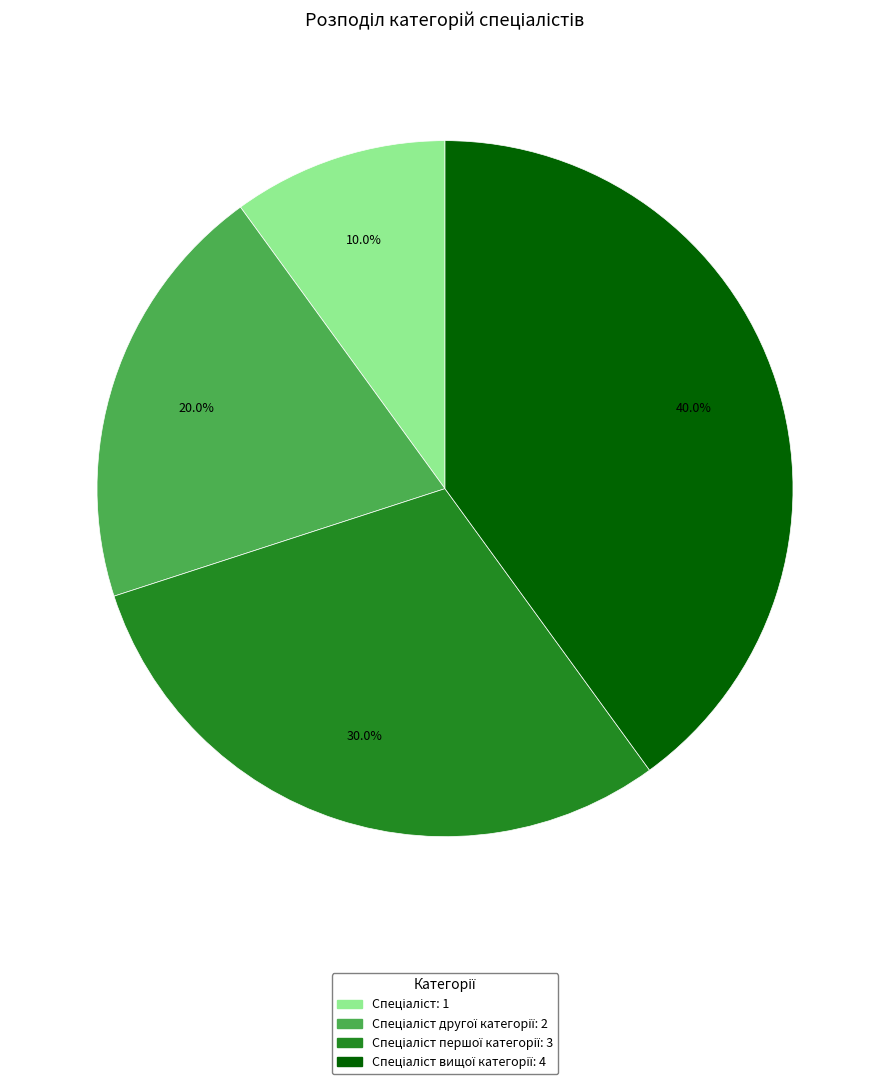

Is there a majority slice in this chart?

No